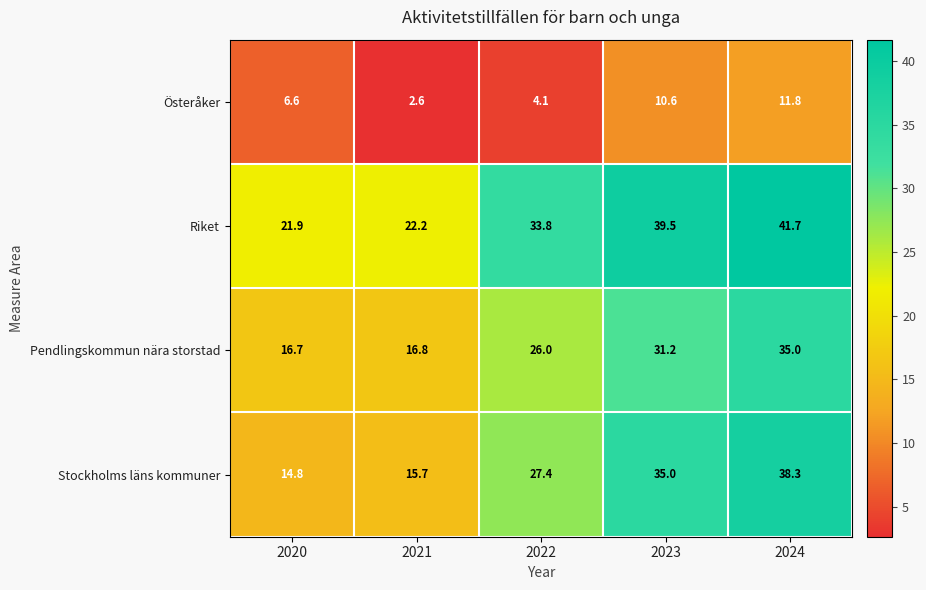

Is the value of Riket at 2024 greater than the value of Stockholms läns kommuner at 2023?

Yes